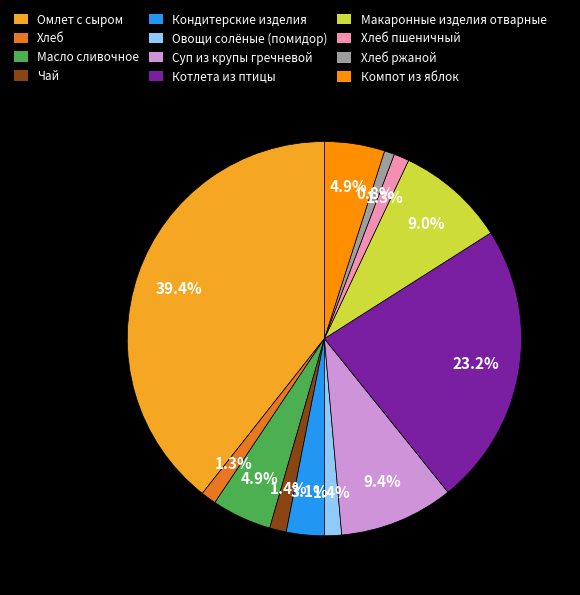

Combined, do Компот из яблок and Суп из крупы гречневой account for over 50%?

No